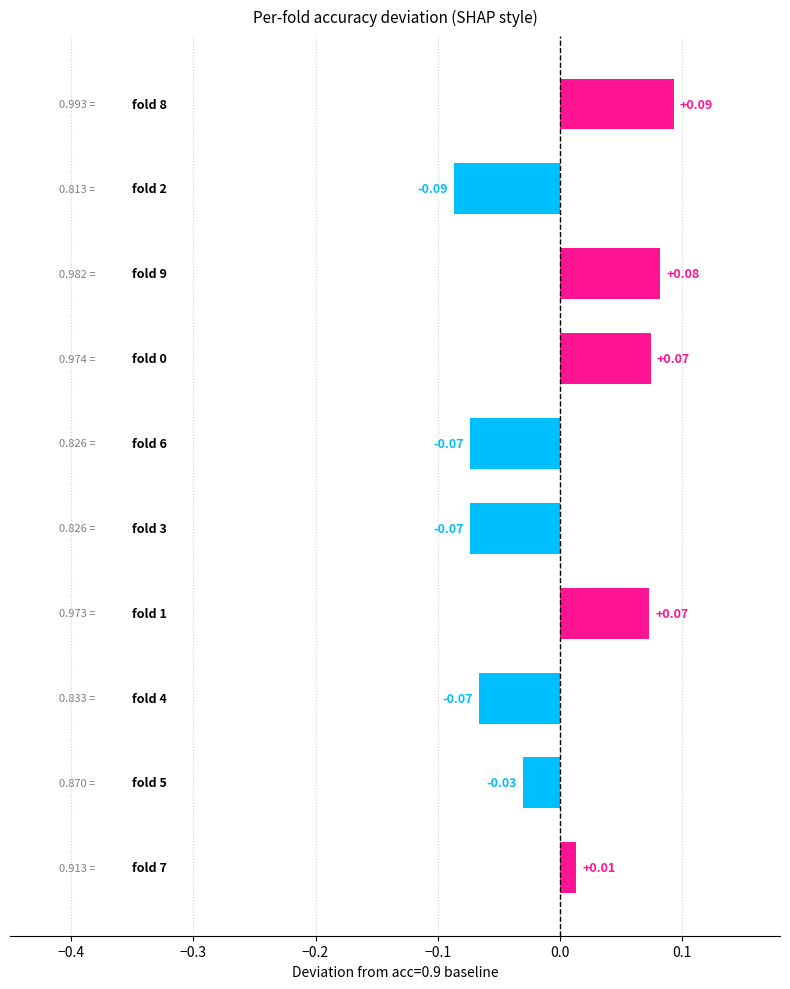

How many data points are above 0?

5